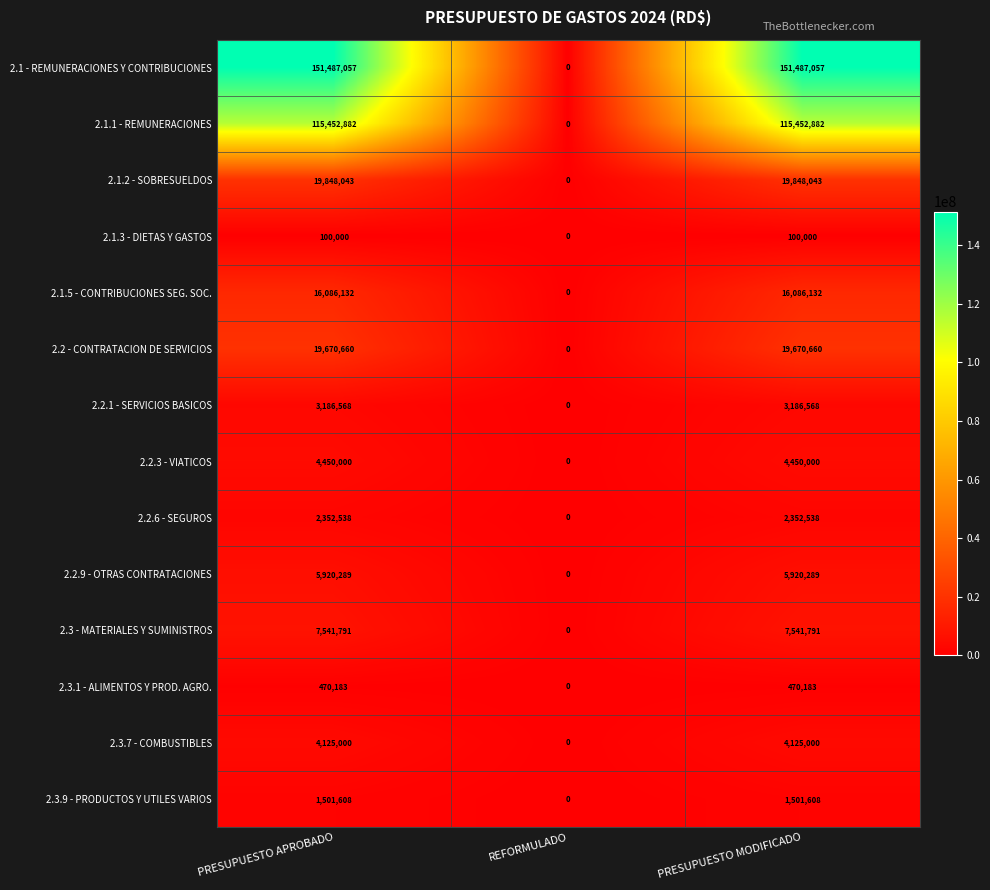

Rank the series by their maximum value, from highest to lowest.

2.1 - REMUNERACIONES Y CONTRIBUCIONES, 2.1.1 - REMUNERACIONES, 2.1.2 - SOBRESUELDOS, 2.2 - CONTRATACION DE SERVICIOS, 2.1.5 - CONTRIBUCIONES SEG. SOC., 2.3 - MATERIALES Y SUMINISTROS, 2.2.9 - OTRAS CONTRATACIONES, 2.2.3 - VIATICOS, 2.3.7 - COMBUSTIBLES, 2.2.1 - SERVICIOS BASICOS, 2.2.6 - SEGUROS, 2.3.9 - PRODUCTOS Y UTILES VARIOS, 2.3.1 - ALIMENTOS Y PROD. AGRO., 2.1.3 - DIETAS Y GASTOS